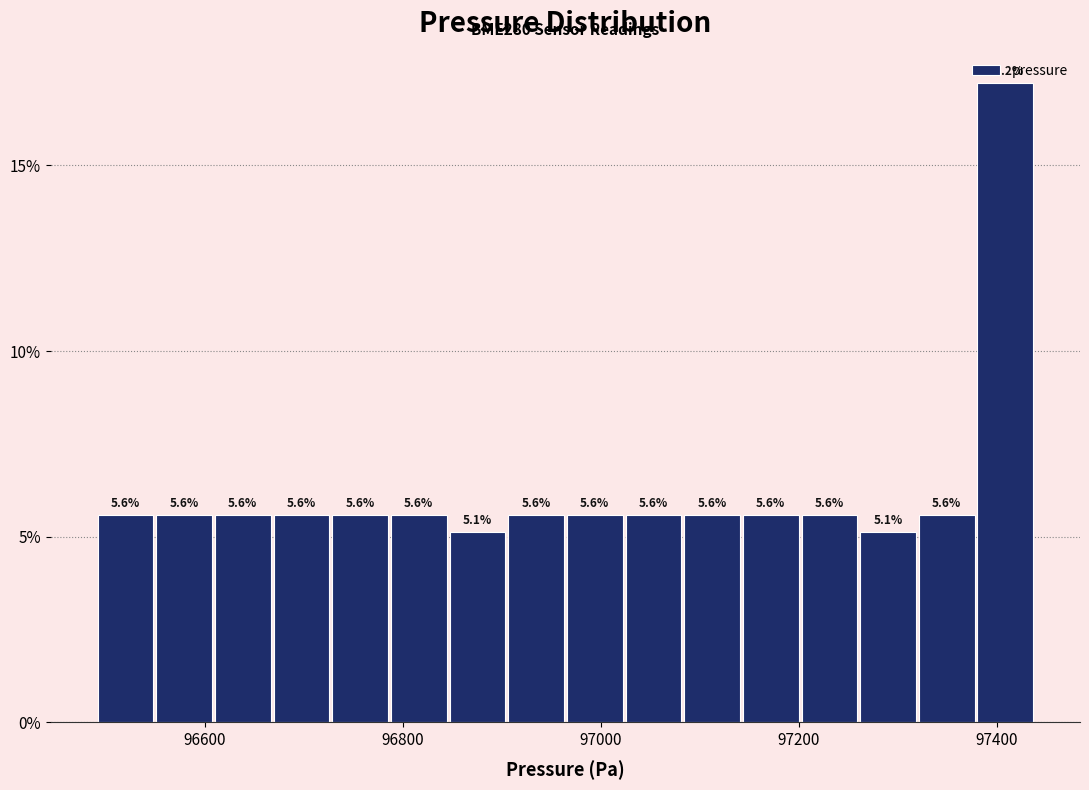

Around what value on the x-axis is the tallest bar? Give the approximate position of its centre, as read against the axis.

97400